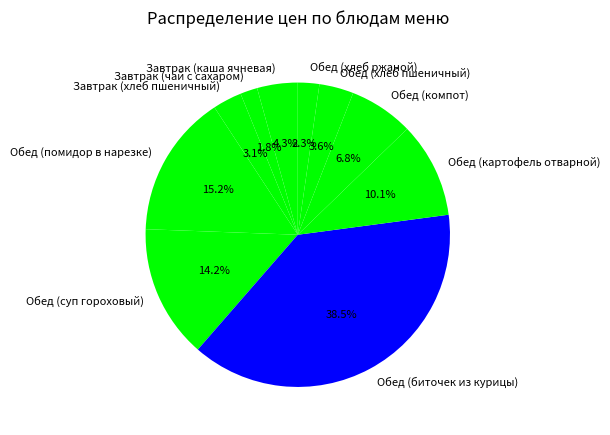

To the nearest percent, what is the difference between the Завтрак (хлеб пшеничный) and Обед (биточек из курицы) slice percentages?

35%